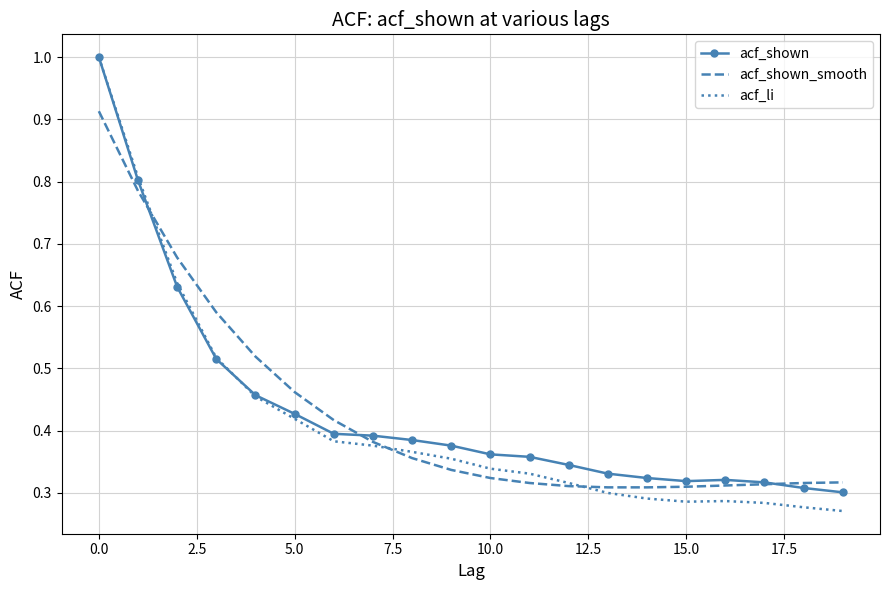

Which series has the largest range (max minus min)?

acf_li